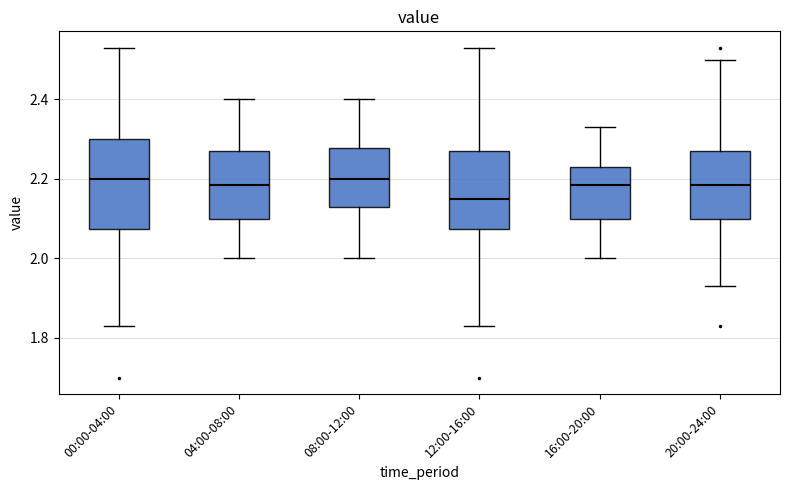

Where is the upper edge of the box for 20:00-24:00 on the y-axis? The values are not printed on the chart, so give them approximately, as read against the axis.

2.28